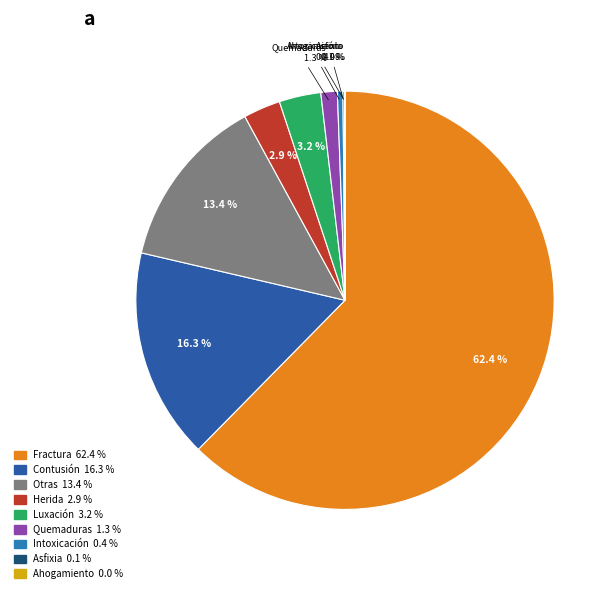

To the nearest percent, what is the difference between the largest and smallest slice percentages?

62%